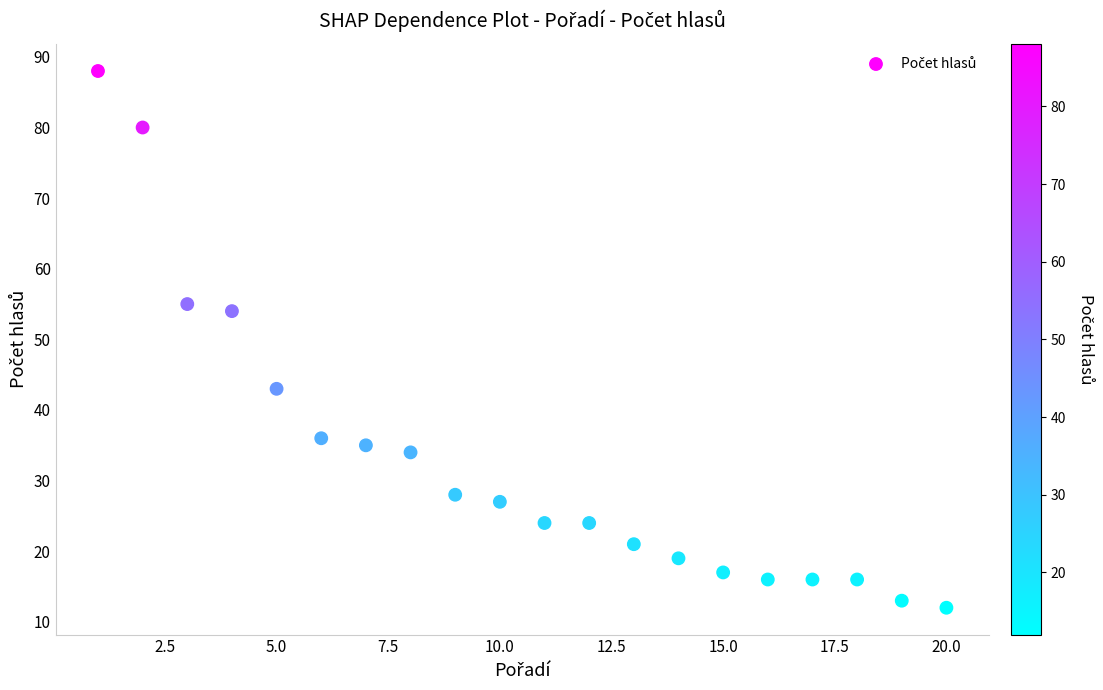

What is the range of Y values (max minus min)?

76